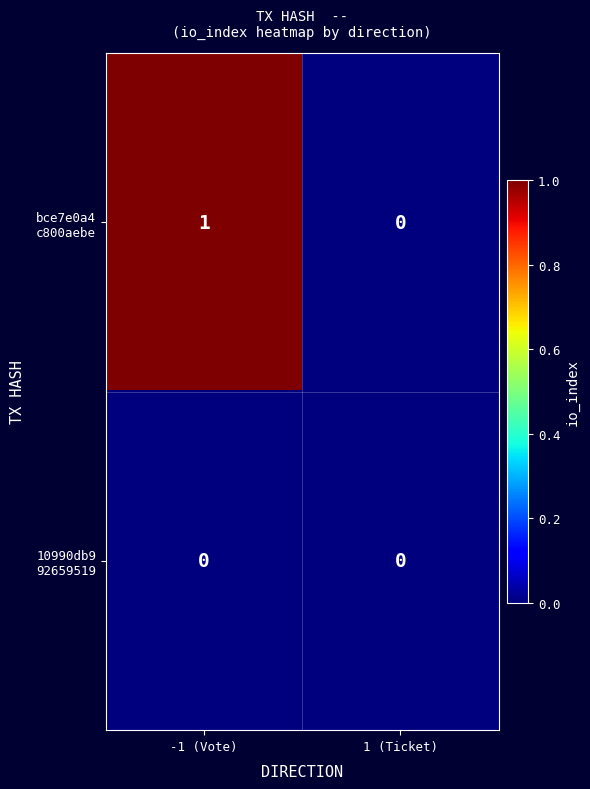

Count the number of categories in the chart.

2